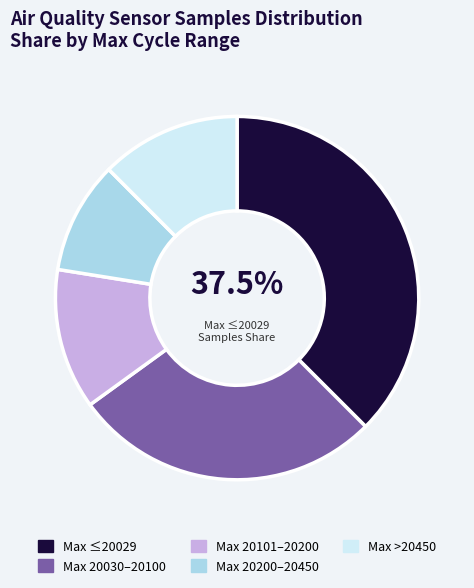

Combined, do Max 20200–20450 and Max 20101–20200 account for over 50%?

No